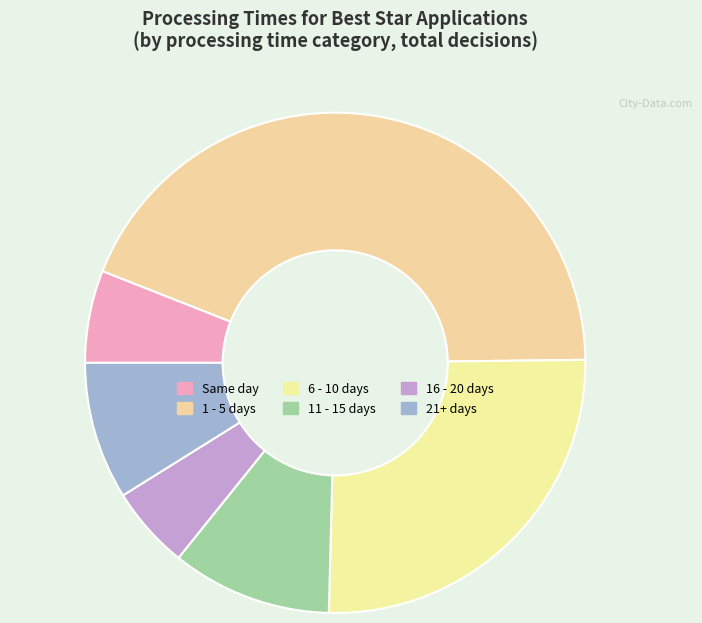

To the nearest percent, what is the difference between the 21+ days and 6 - 10 days slice percentages?

17%